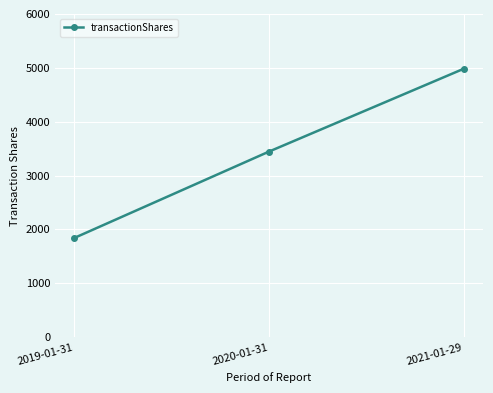

What is the value of the 2nd point from the left?

3446